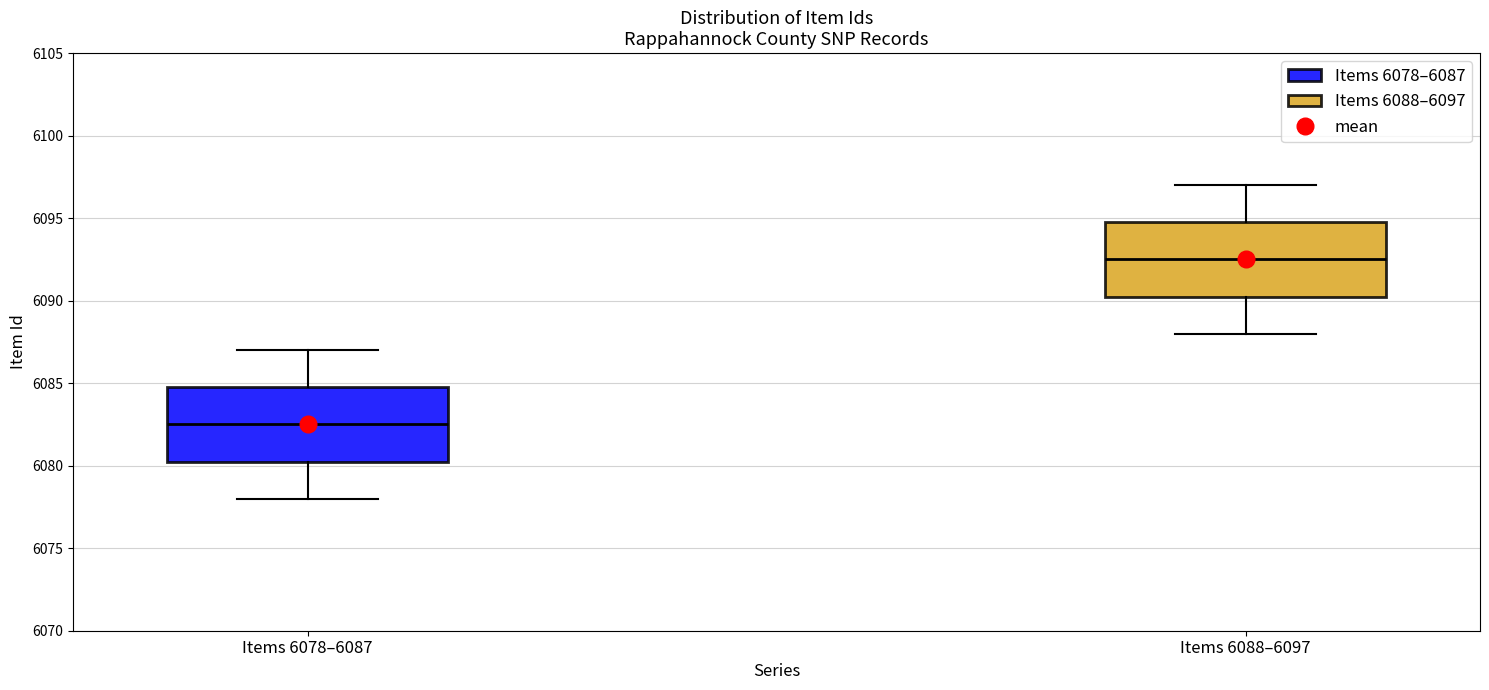

Reading left to right, read every box against the y-axis: the position of its median line, the range the box covers, and the ends of its whiskers. The values are not printed on the chart, so give them approximately, as read against the axis.

Items 6078–6087: median 6082.5, box 6080.5 to 6085.0, whiskers 6078.0 to 6087.0
Items 6088–6097: median 6092.5, box 6090.5 to 6095.0, whiskers 6088.0 to 6097.0